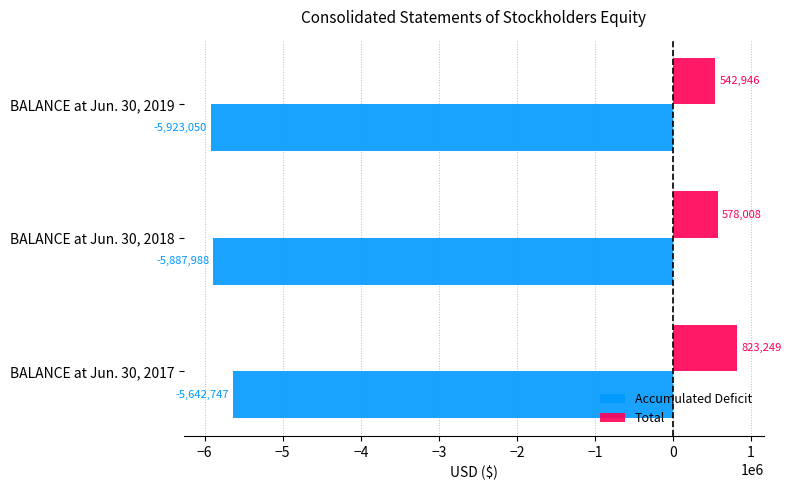

What is the total value across all series at BALANCE at Jun. 30, 2017?

-4819498